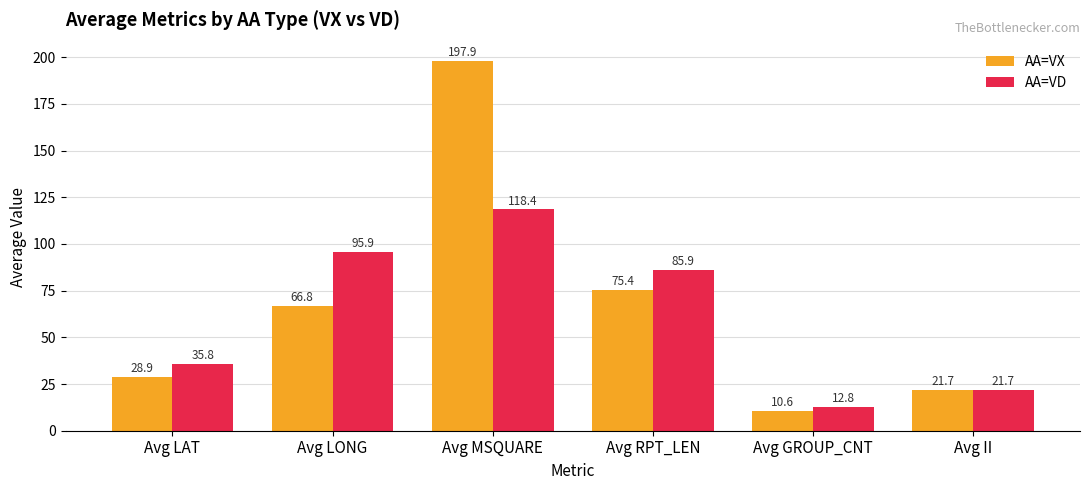

How many groups of bars are there?

6